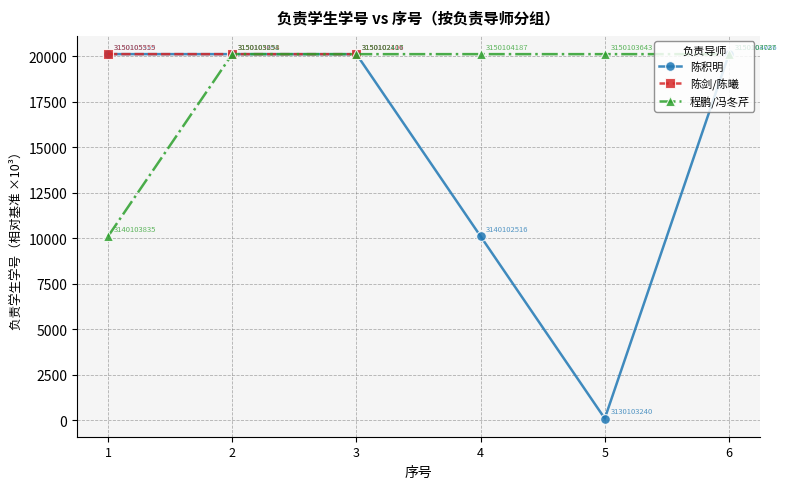

List the labels in order of 陈积明 value, smallest first.

5, 4, 3, 2, 6, 1